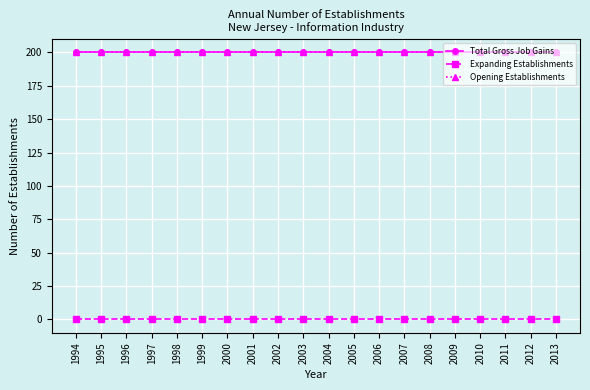

Does the chart have visible grid lines?

Yes